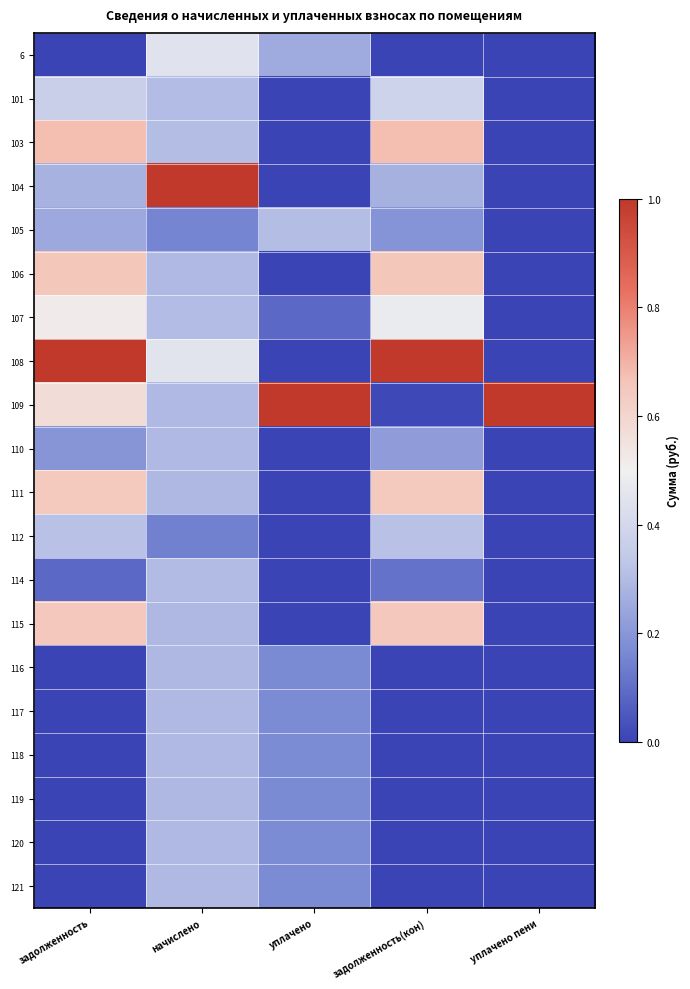

Between уплачено пени and начислено, which is larger?

начислено